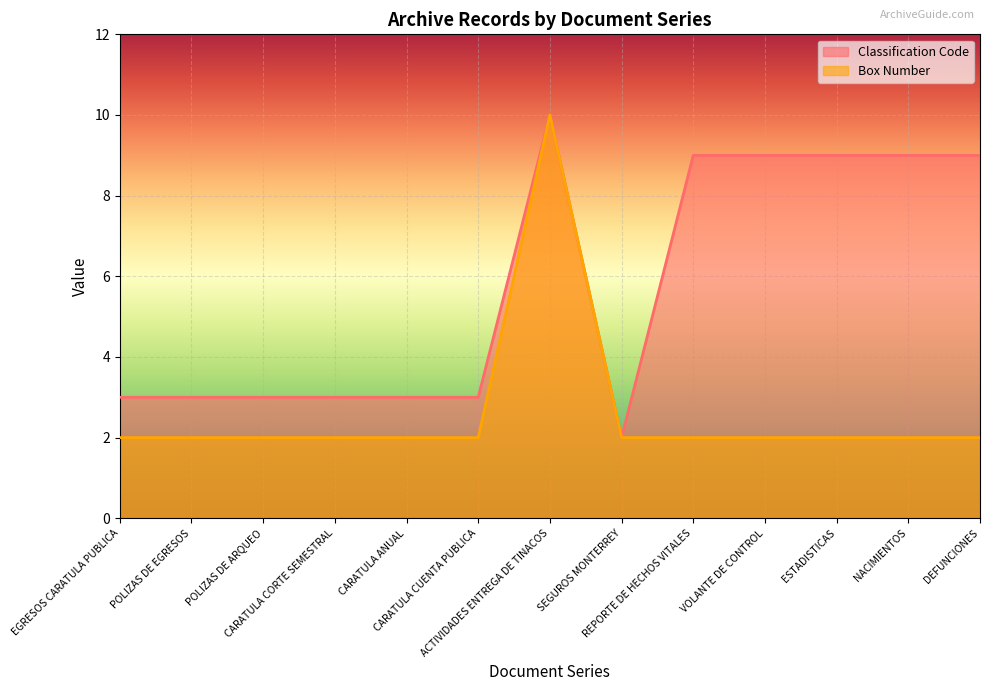

True or false: Box Number and Classification Code cross at least once.

False